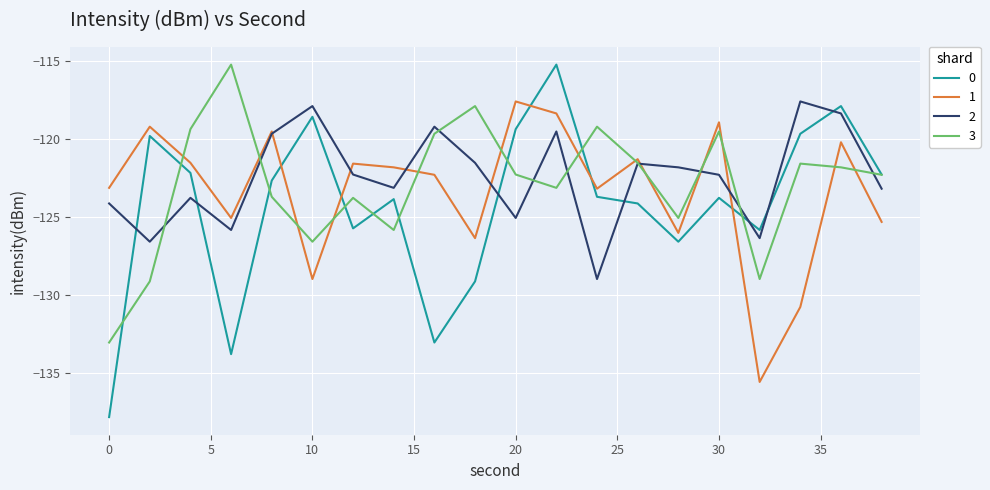

What is the sum of all 0 values?

-2485.0